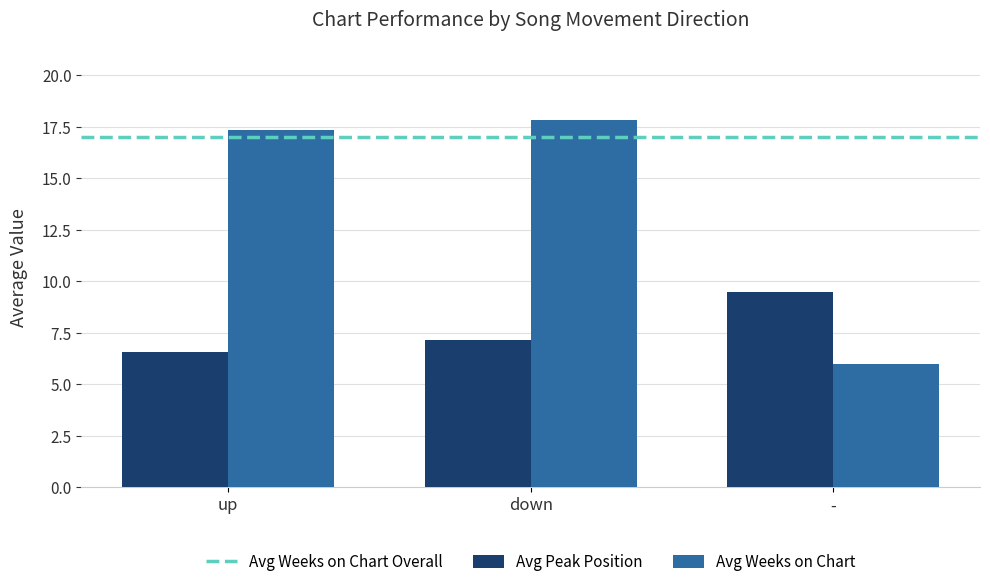

How many data points in Avg Peak Position are above 7?

2